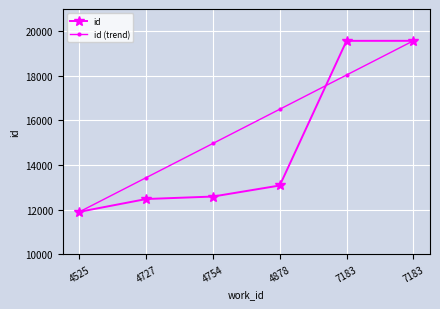

How many data points in id (trend) are above 16502?

3